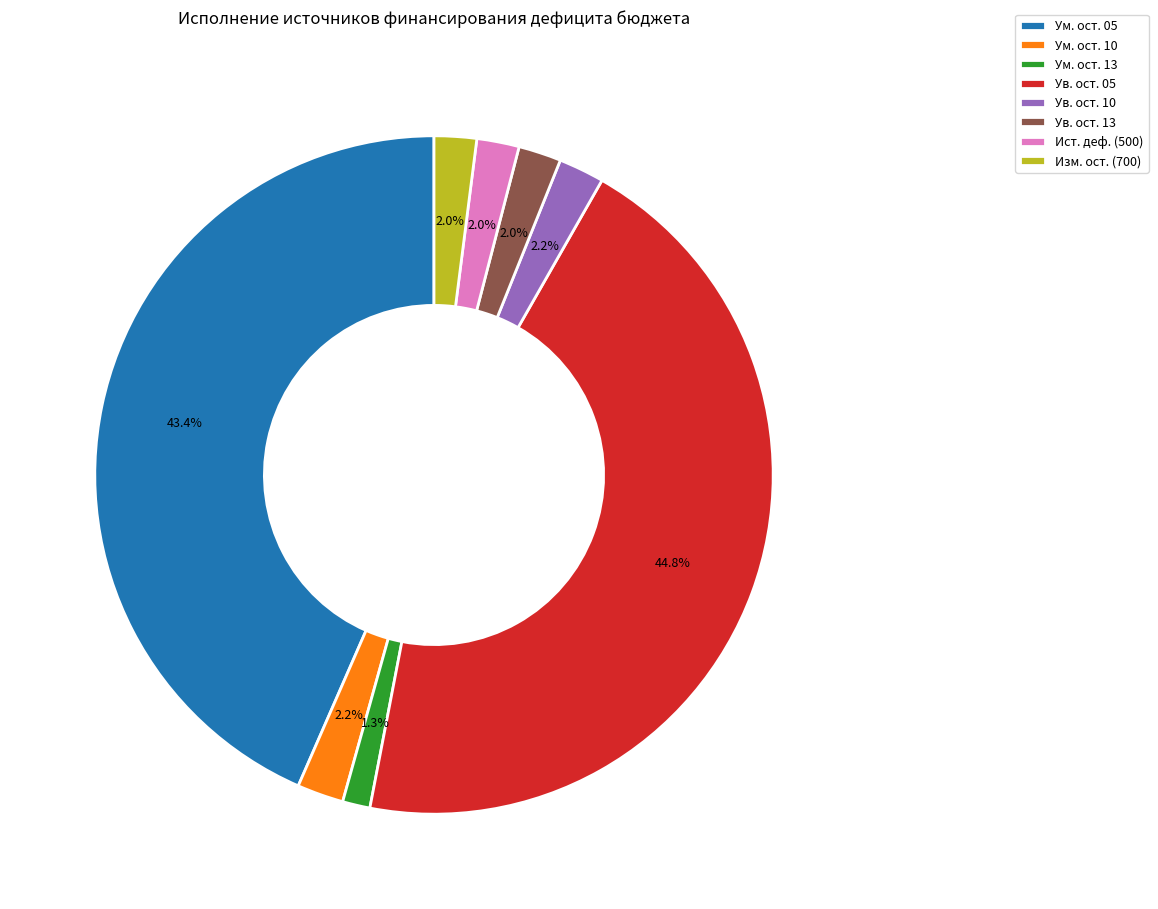

Is there a majority slice in this chart?

No